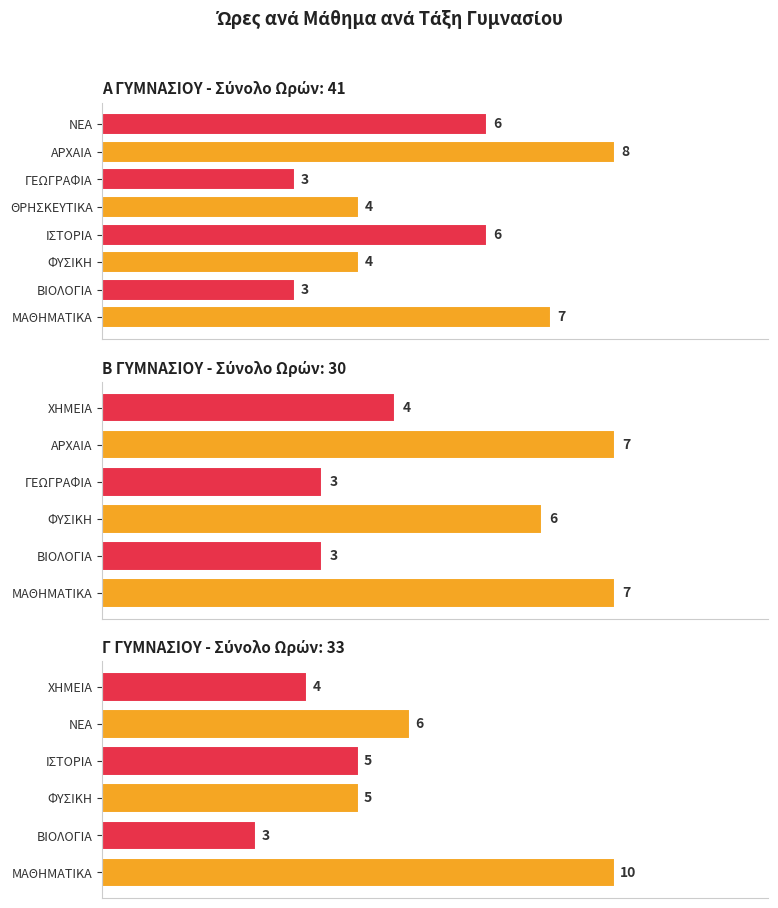

Which series has the largest total across all categories?

Α ΓΥΜΝΑΣΙΟΥ